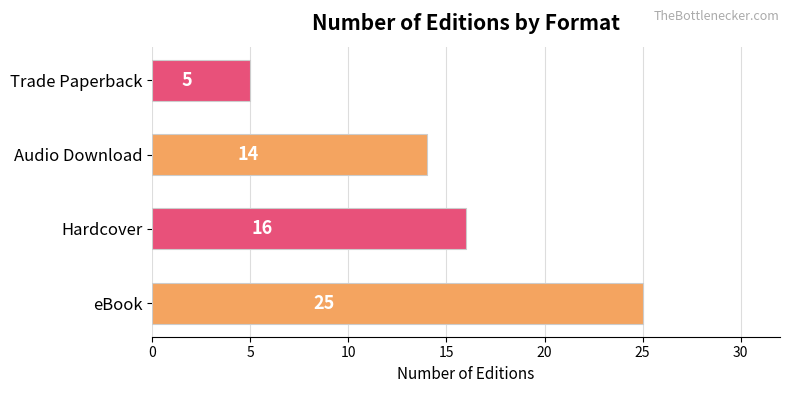

Approximately how many times larger is the value at Hardcover compared to eBook?

0.6